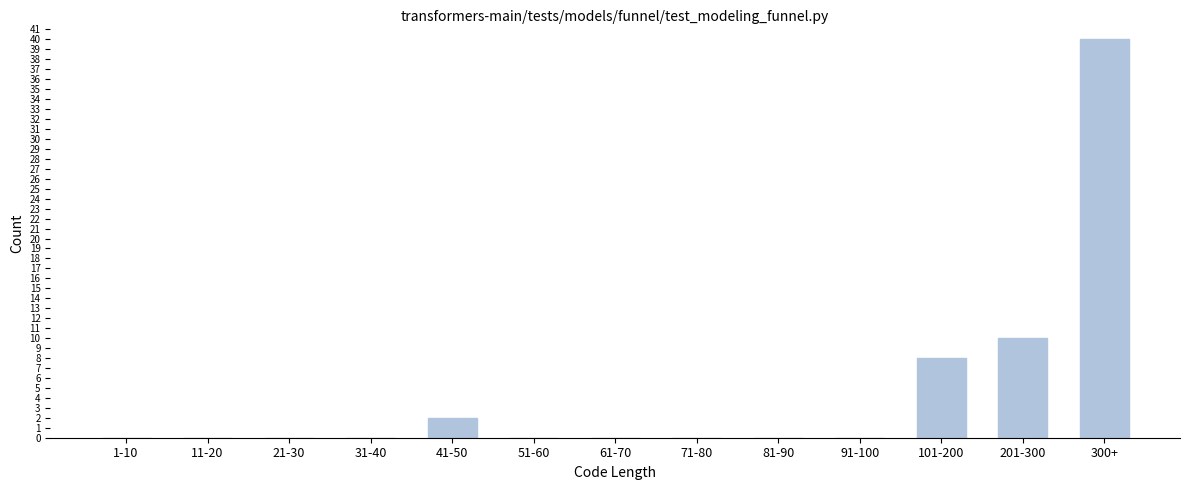

Reading left to right, what are all the values shown in this chart?

1-10=0	11-20=0	21-30=0	31-40=0	41-50=2	51-60=0	61-70=0	71-80=0	81-90=0	91-100=0	101-200=8	201-300=10	300+=40